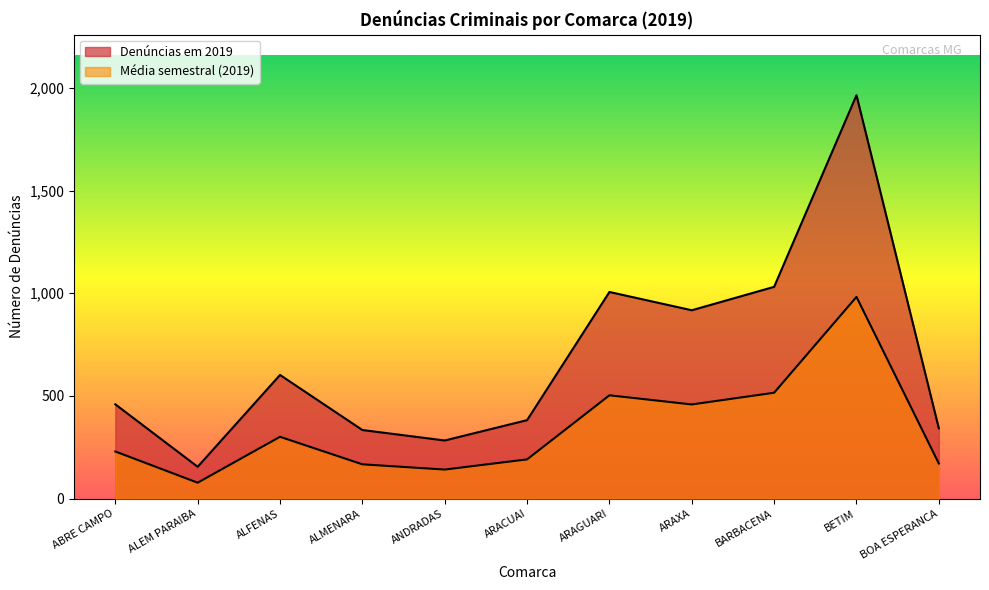

What are all the series names shown in the legend?

Denuncias em 2019, Media semestral (2019)